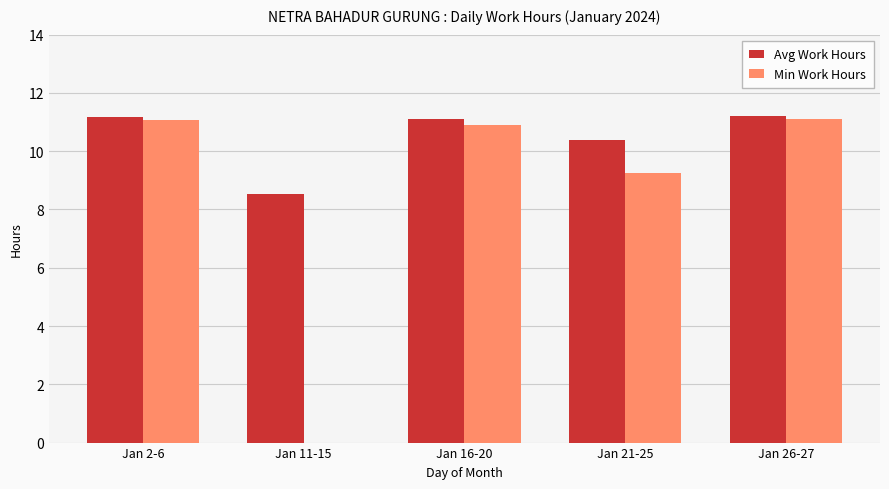

What is the sum of all Min Work Hours values?

42.3